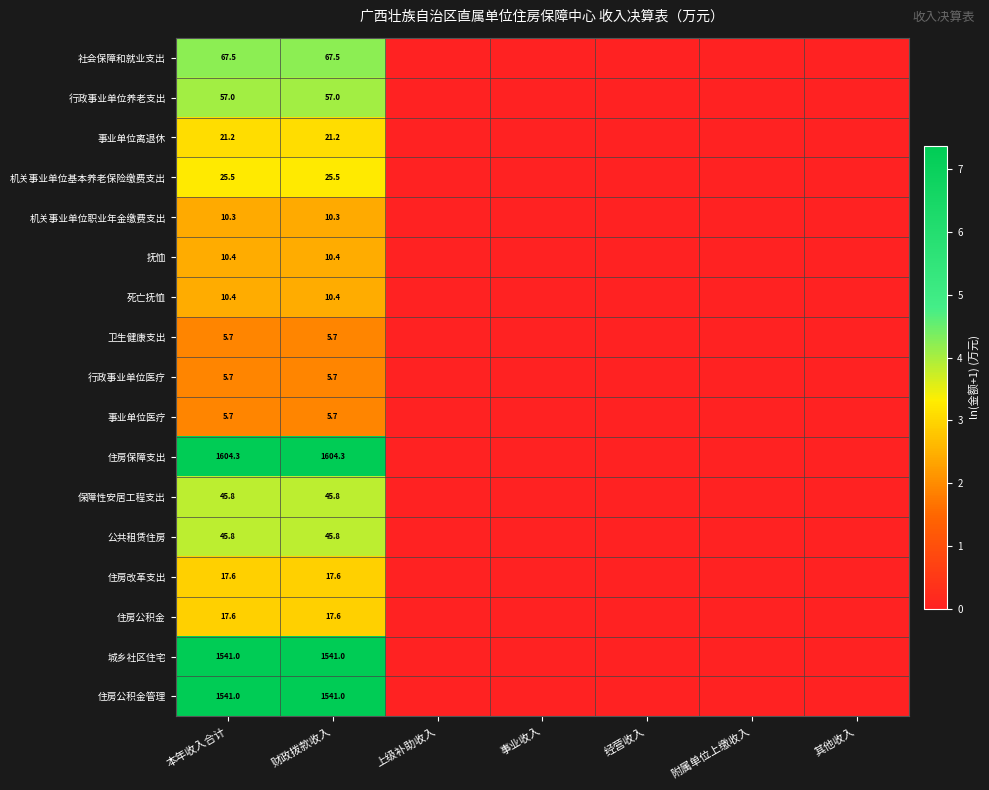

Which label corresponds to the largest value in the chart?

本年收入合计